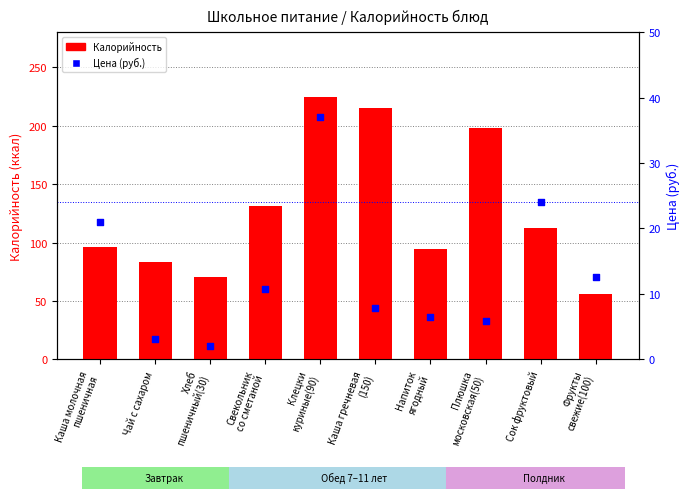

Which series contains the highest Y value?

Калорийность